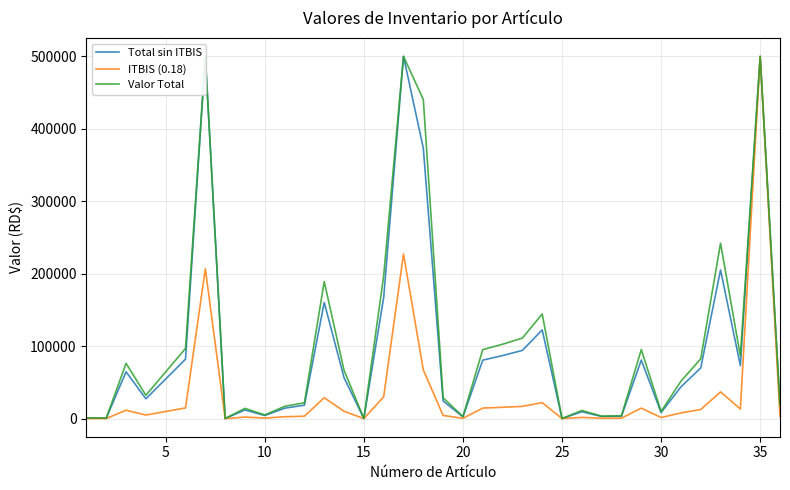

The Total sin ITBIS series shows 64306.6 at 31. True or false?

False